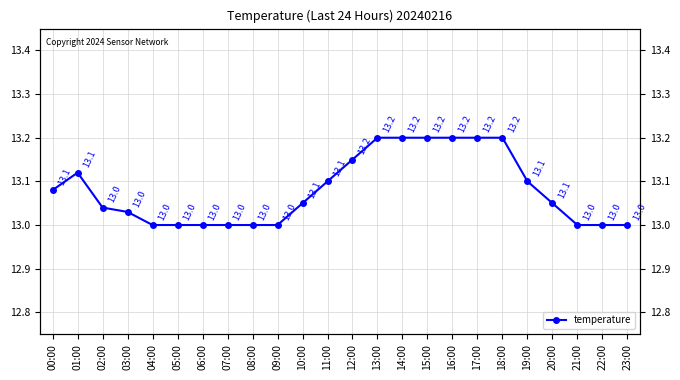

True or false: the data shows 4.6 at 17:00.

False